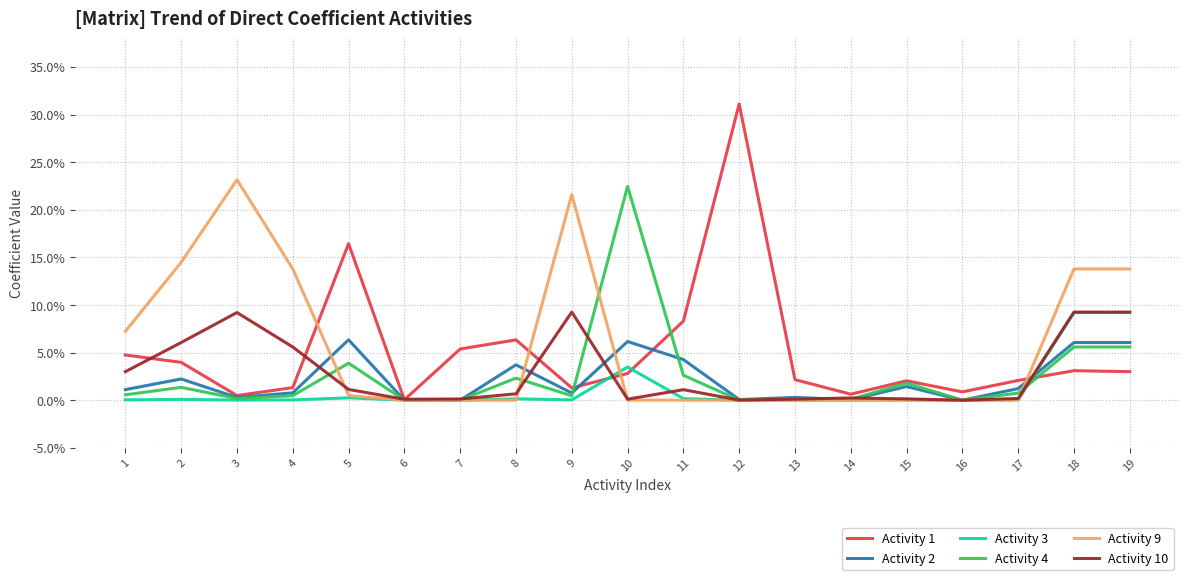

What are all the series names shown in the legend?

Activity 1, Activity 2, Activity 3, Activity 4, Activity 9, Activity 10